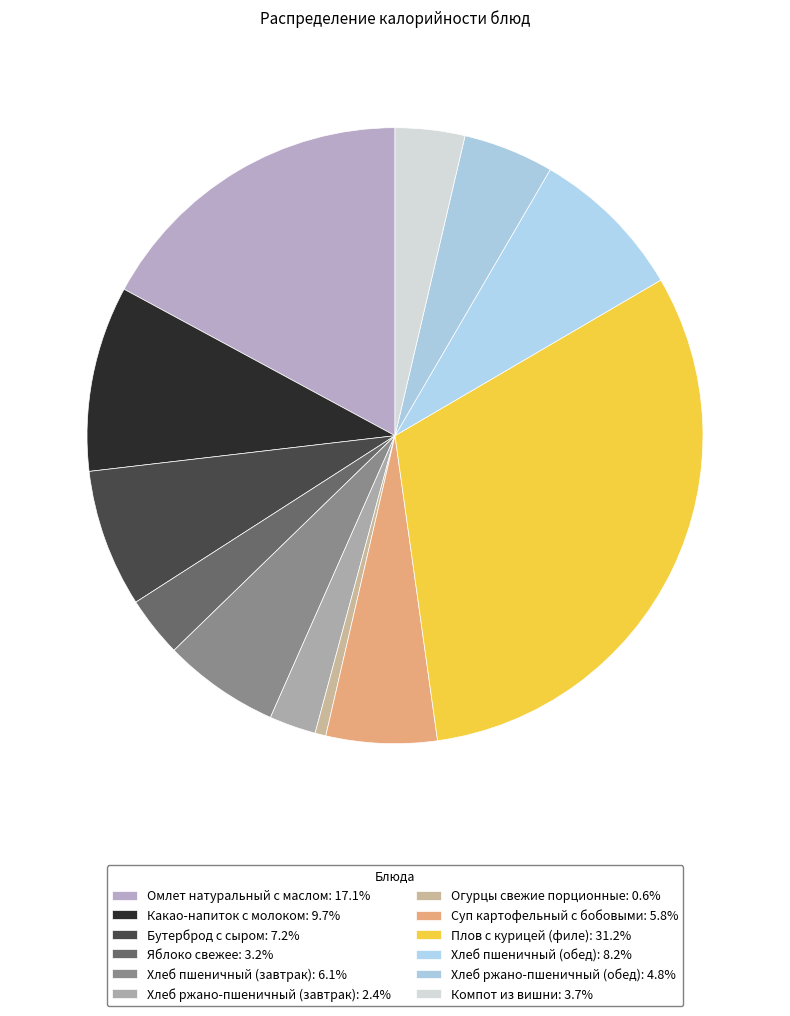

To the nearest percent, what is the average slice percentage?

8%